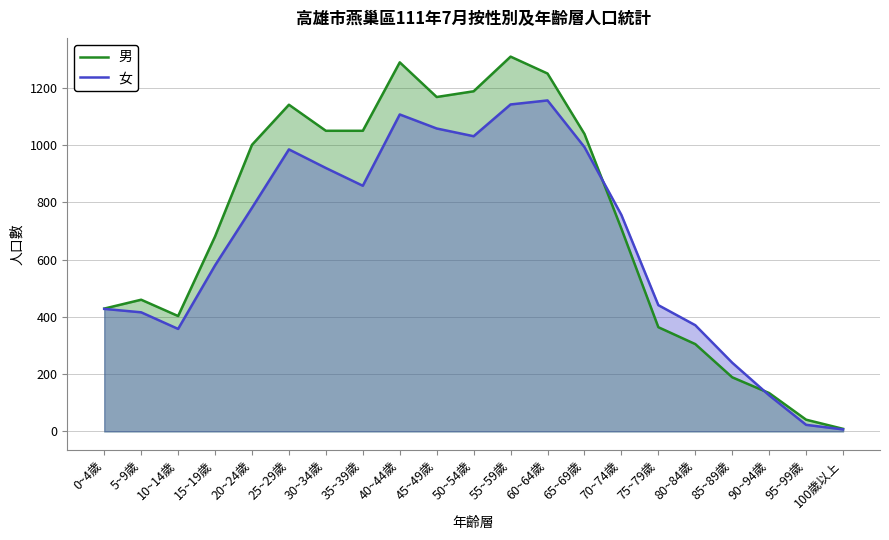

Where do 女 and 男 first cross each other?

65~69歲 and 70~74歲